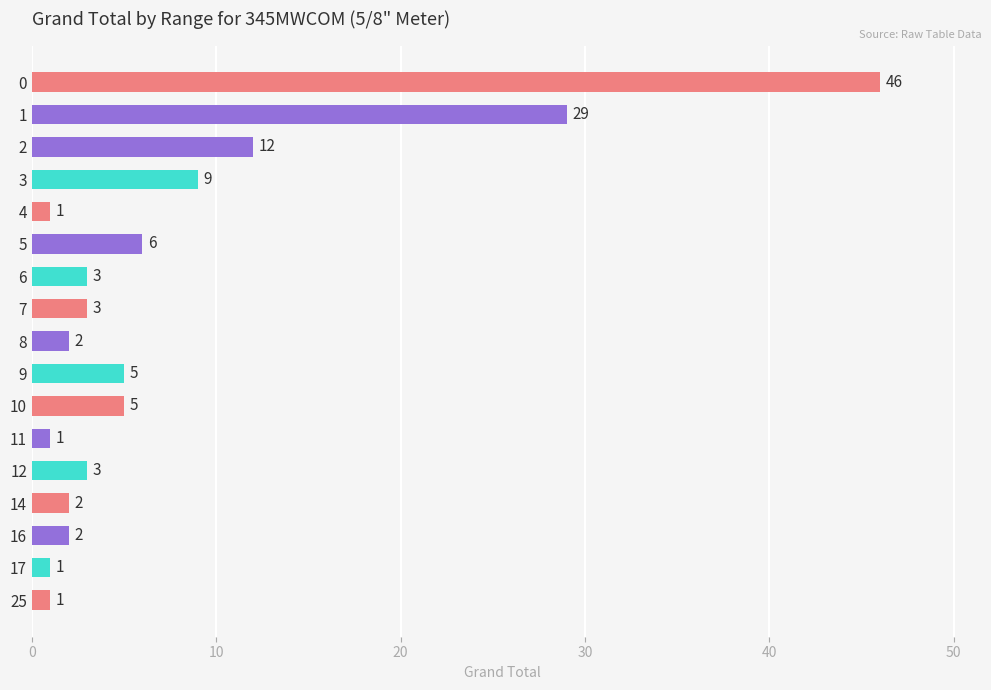

The value at 7 is 3. True or false?

True